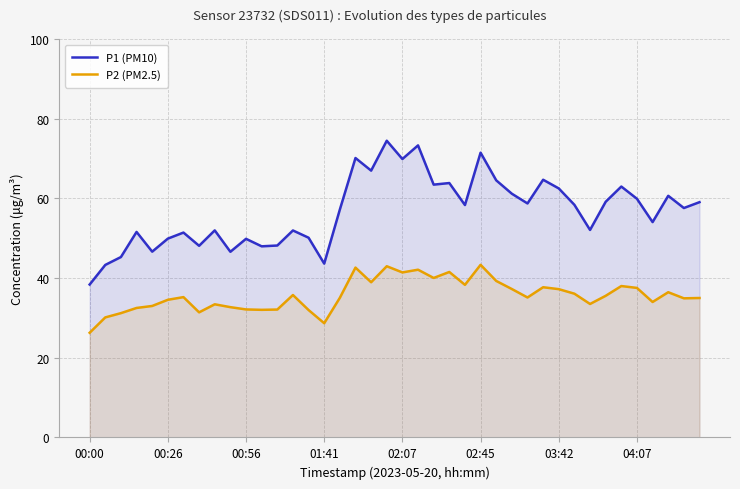

Rank the series by their maximum value, from lowest to highest.

P2 (PM2.5), P1 (PM10)